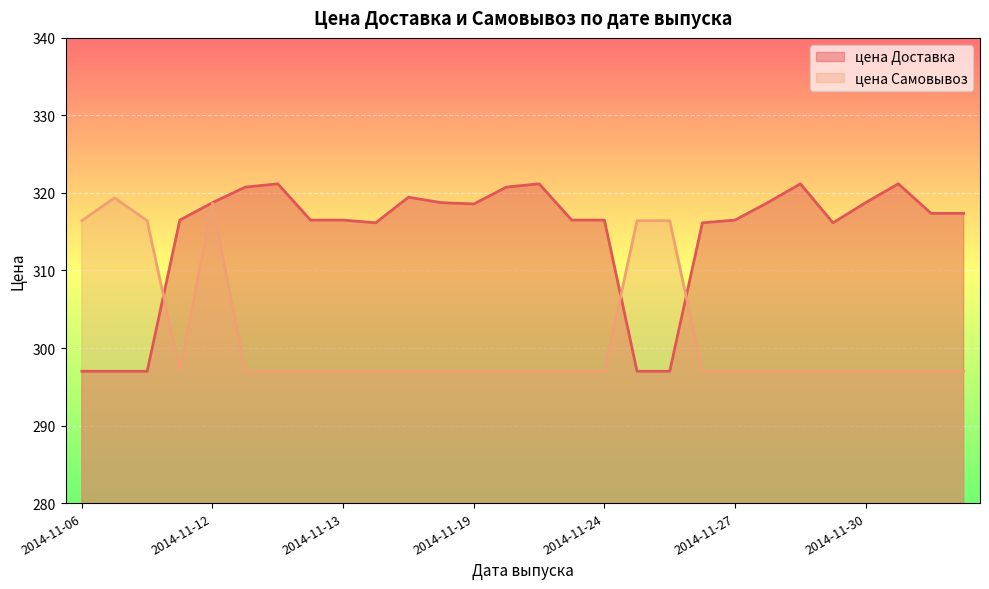

Reading left to right, what are all the values shown in this chart?

цена Доставка: 297.0	297.0	297.0	316.5	318.8	320.8	321.2	316.5	316.5	316.1	319.4	318.8	318.6	320.8	321.2	316.5	316.5	297.0	297.0	316.1	316.5	318.8	321.2	316.1	318.8	321.2	317.4	317.4
цена Самовывоз: 316.4	319.4	316.4	297.0	318.7	297.0	297.0	297.0	297.0	297.0	297.0	297.0	297.0	297.0	297.0	297.0	297.0	316.4	316.4	297.0	297.0	297.0	297.0	297.0	297.0	297.0	297.0	297.0